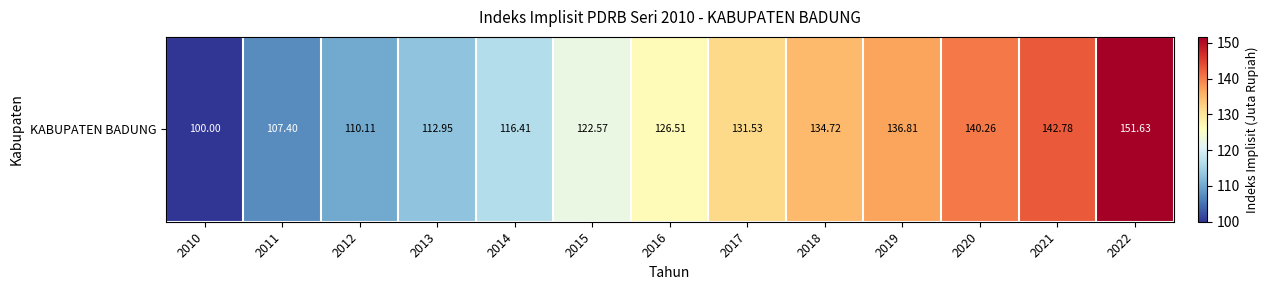

Read the value at 2021.

142.8